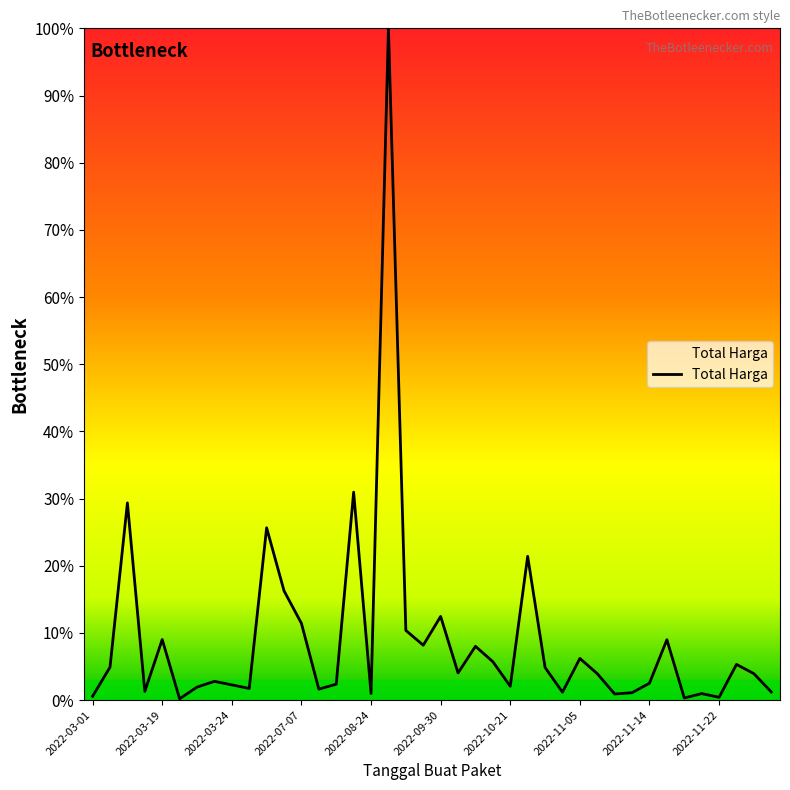

What is the maximum value shown in the chart?

100.0